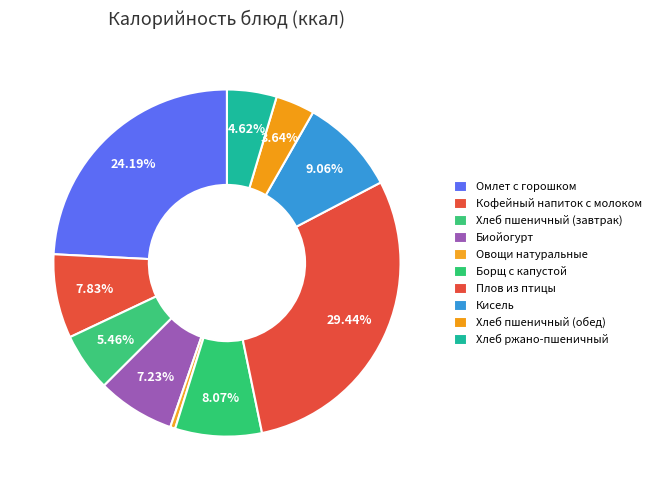

Rank the categories by value from lowest to highest.

Овощи натуральные, Хлеб пшеничный (обед), Хлеб ржано-пшеничный, Хлеб пшеничный (завтрак), Биойогурт, Кофейный напиток с молоком, Борщ с капустой, Кисель, Омлет с горошком, Плов из птицы